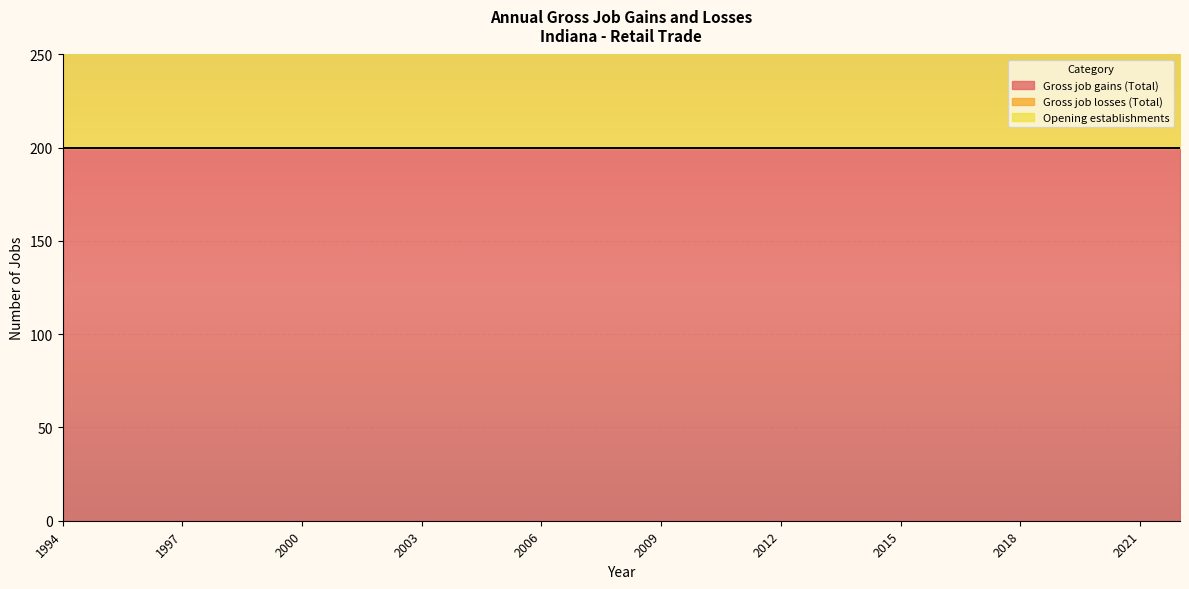

At which label does Gross job losses (Total) reach its minimum?

1994